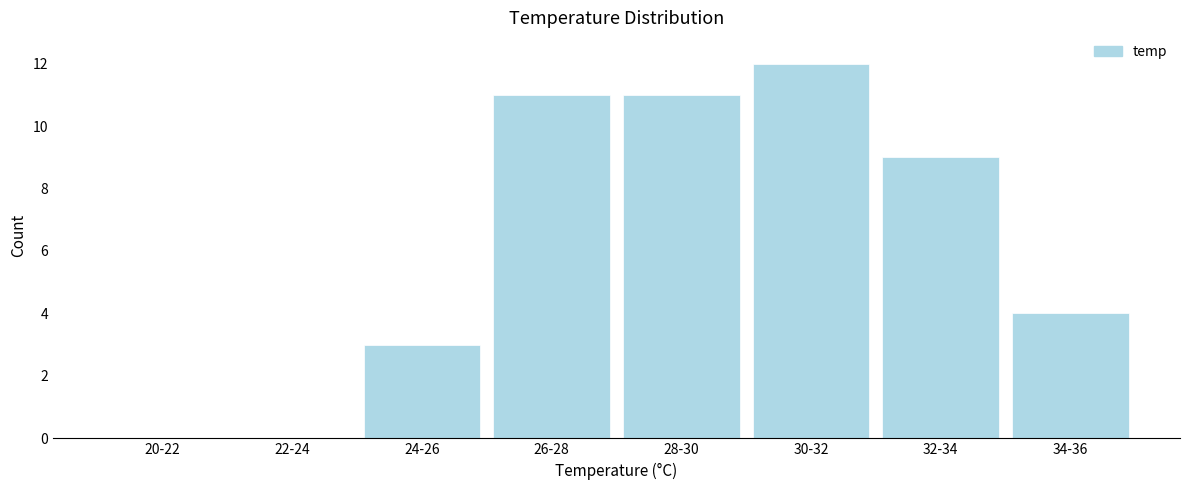

Reading right to left, what are all the values shown in this chart?

34-36=4	32-34=9	30-32=12	28-30=11	26-28=11	24-26=3	22-24=0	20-22=0